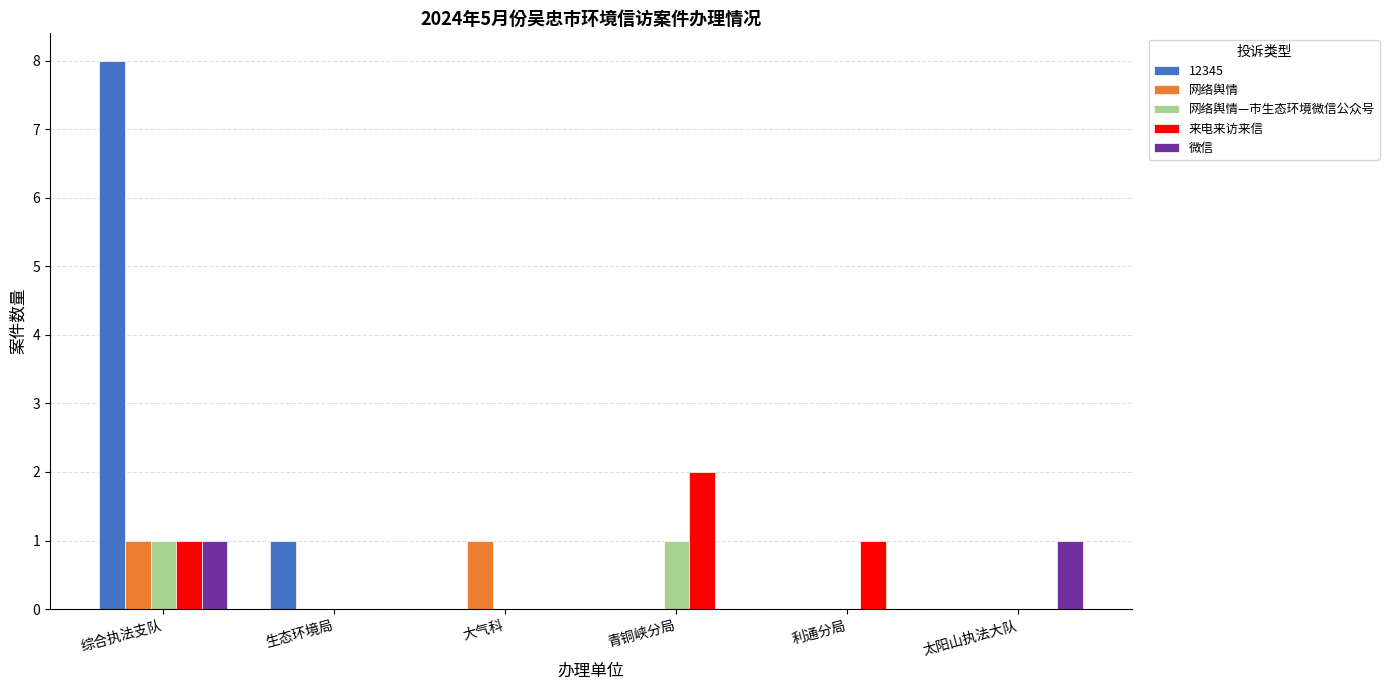

What is the maximum value shown in the chart?

8